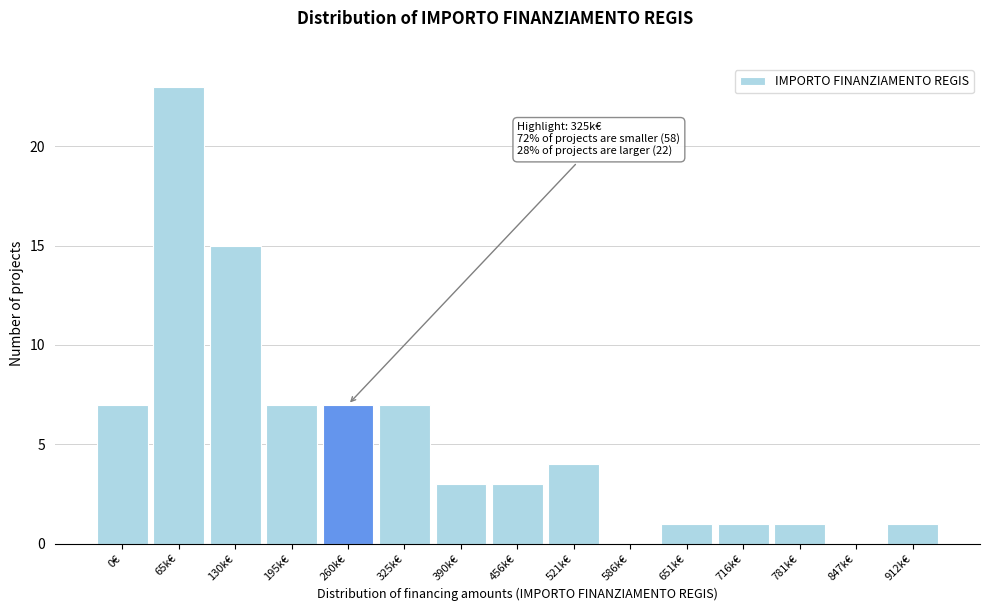

Reading right to left, extract all data points from this chart.

912k€=1	847k€=0	781k€=1	716k€=1	651k€=1	586k€=0	521k€=4	456k€=3	390k€=3	325k€=7	260k€=7	195k€=7	130k€=15	65k€=23	0€=7